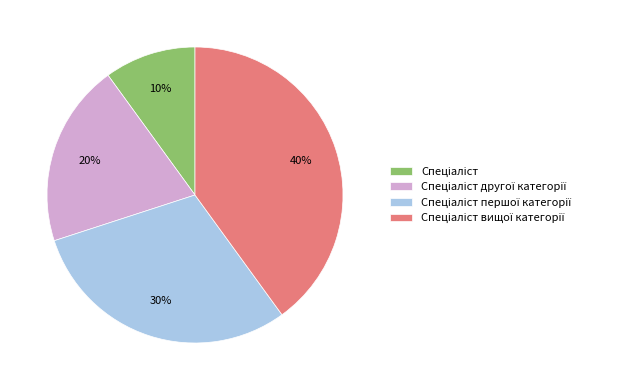

To the nearest percent, what is the difference between the largest and smallest slice percentages?

30%